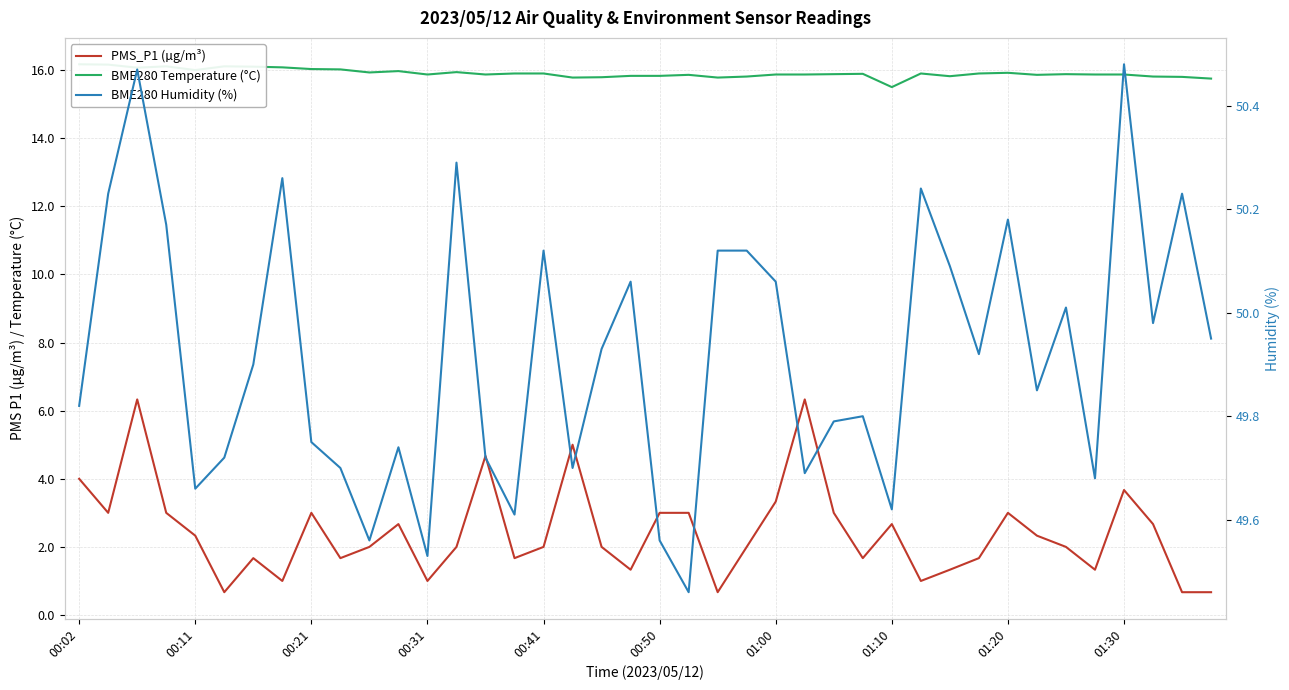

True or false: BME280 Temperature (°C) and BME280 Humidity (%) intersect in this chart.

False